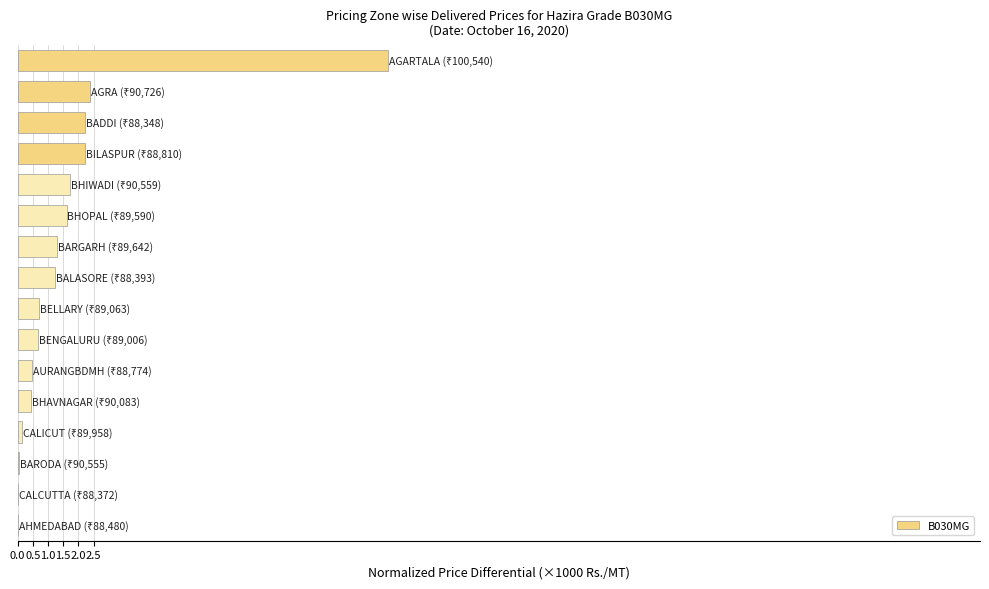

What is the sum of all values?

27.3